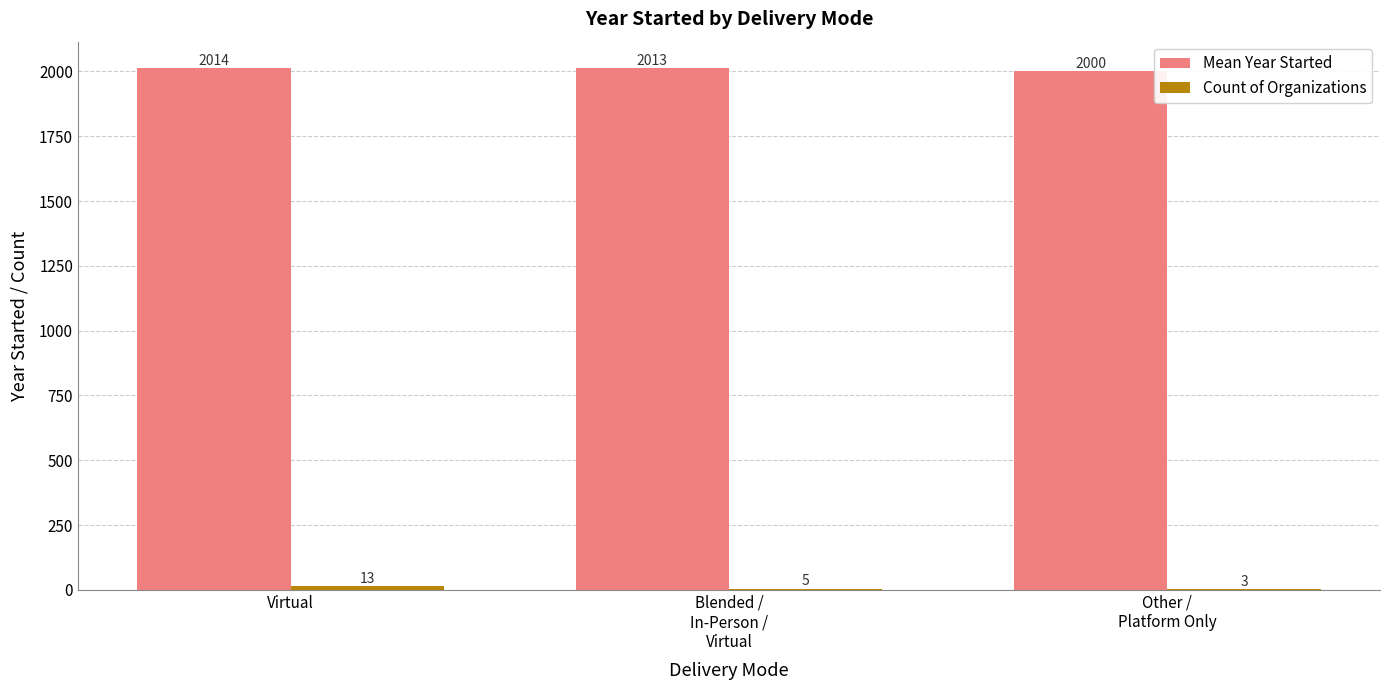

Count the number of categories in the chart.

3